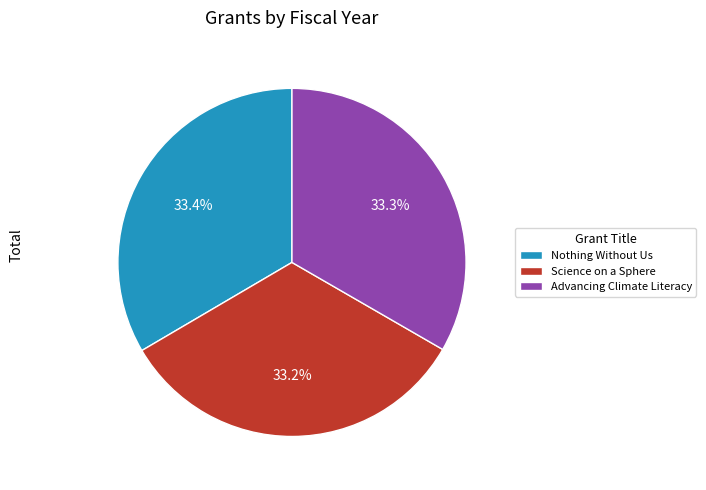

Approximately how many times larger is the value at Nothing Without Us compared to Science on a Sphere?

1.0